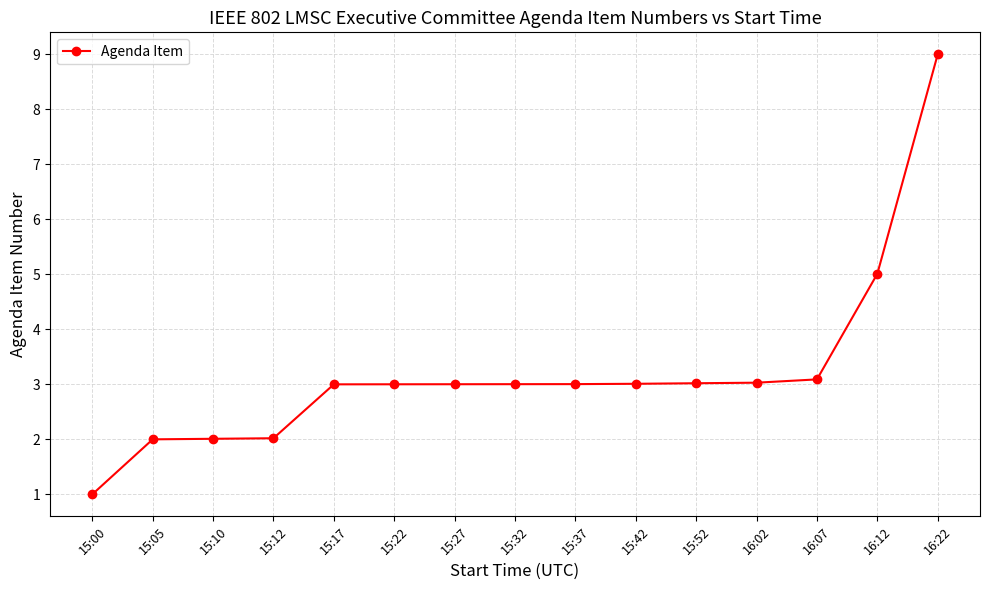

Does the chart have visible grid lines?

Yes